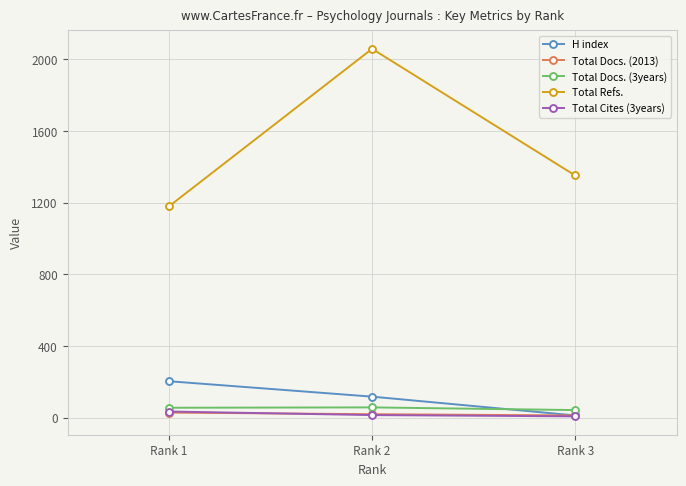

Which category has the lowest value in the H index series?

Rank 3